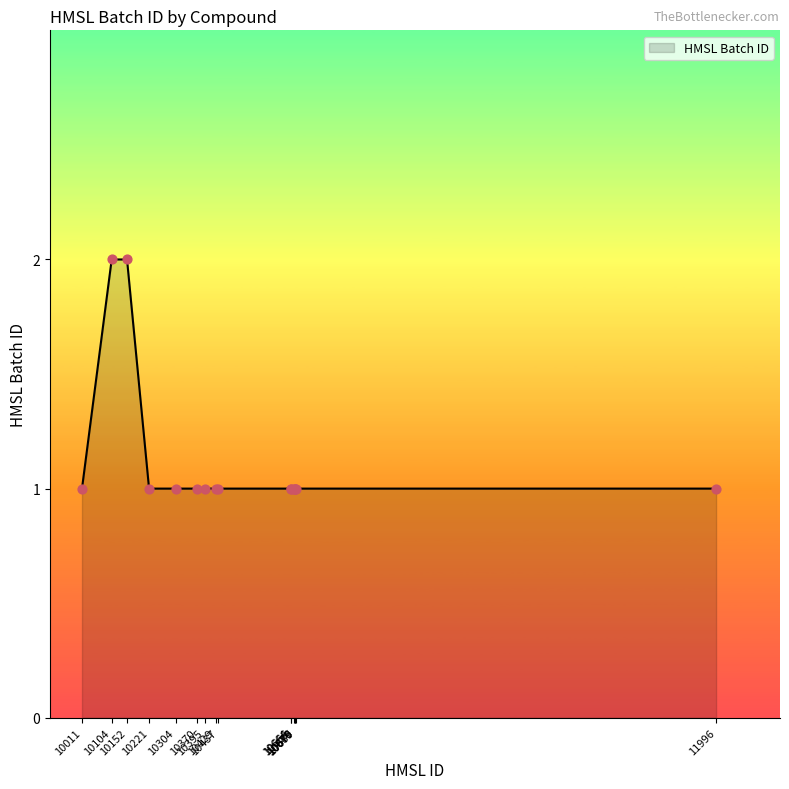

Between 10104 and 10680, which is larger?

10104